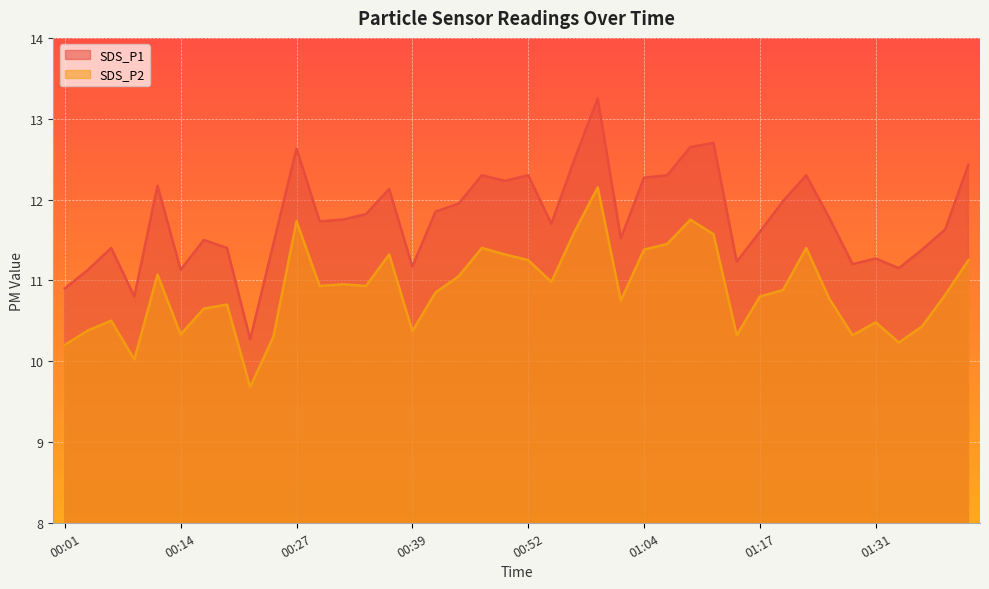

What is the label of the 8th point from the left?

00:19